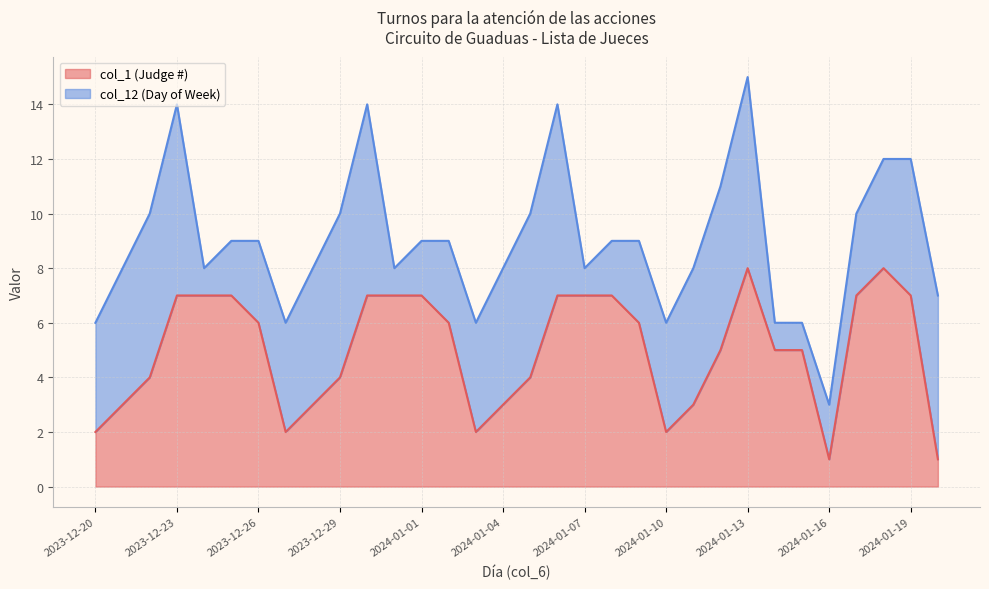

What is the greatest value displayed?

8